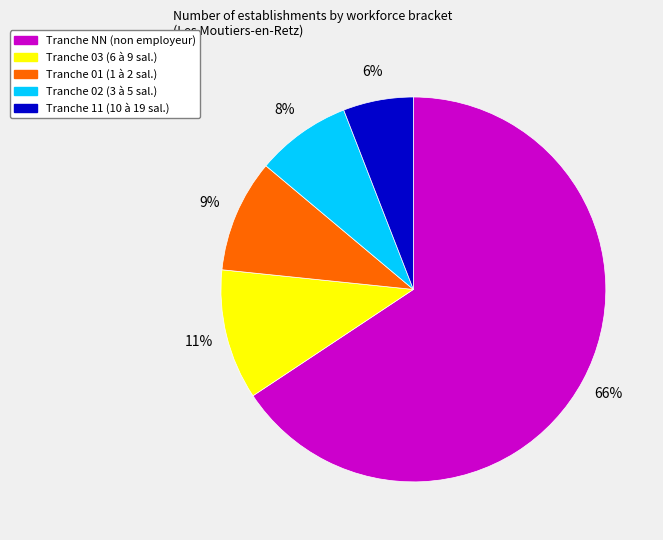

Does Tranche 02 (3 à 5 sal.) account for over 50% of the chart?

No